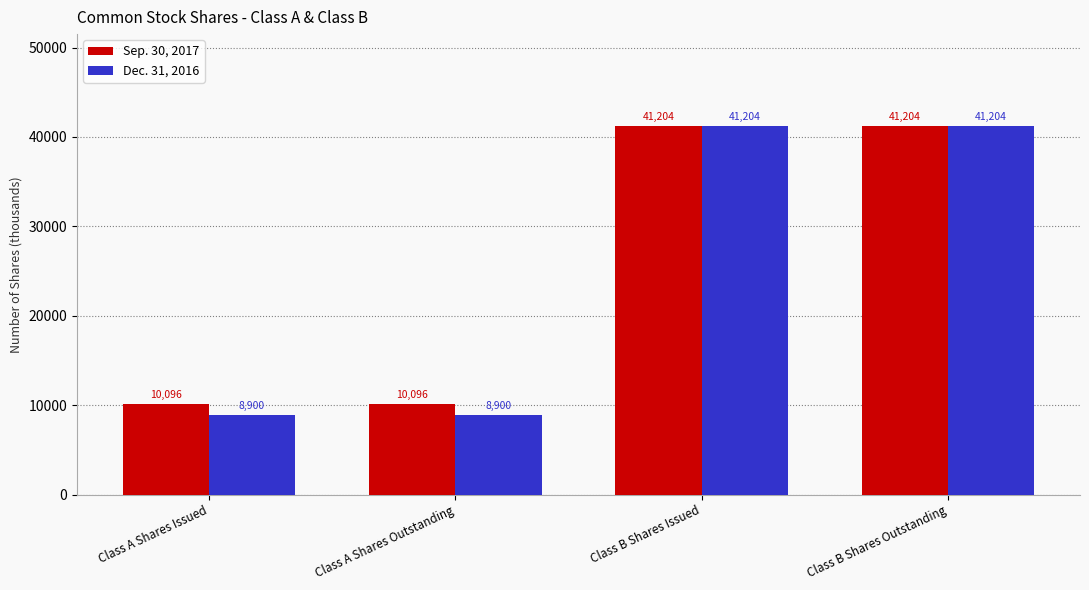

How many Sep. 30, 2017 values are between 10096 and 41204?

4